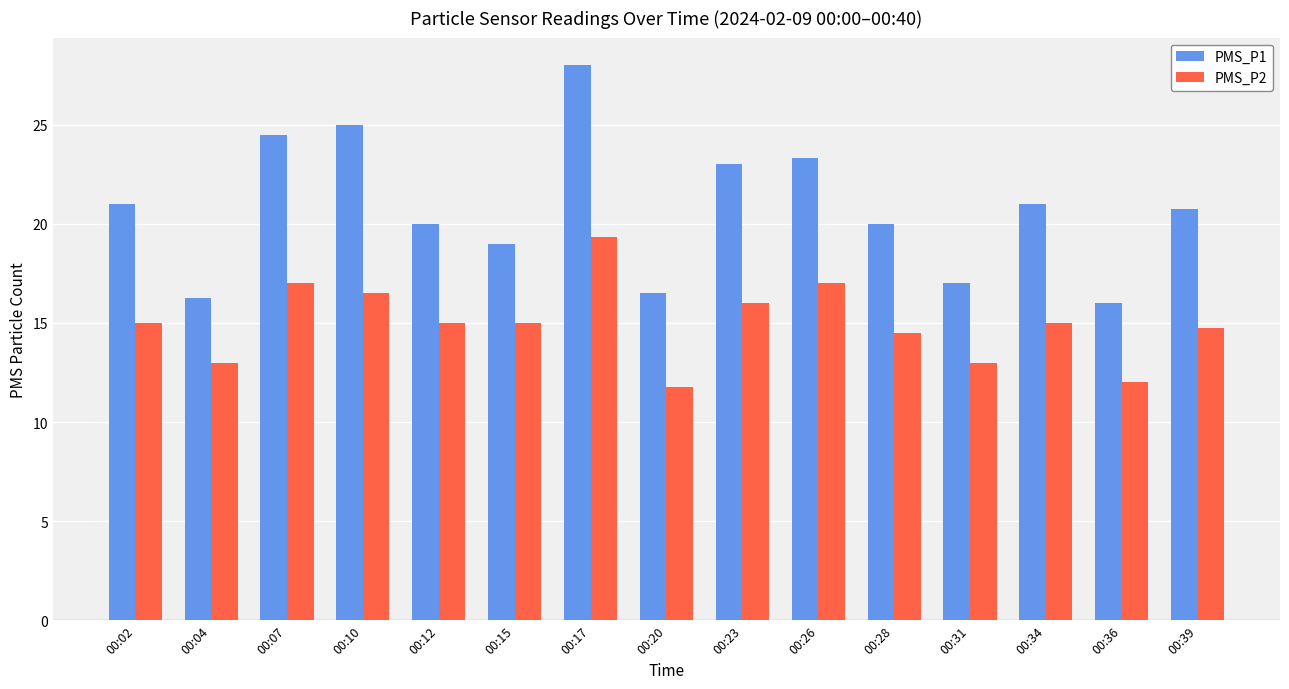

The value of PMS_P2 at 00:04 is 7.1. True or false?

False